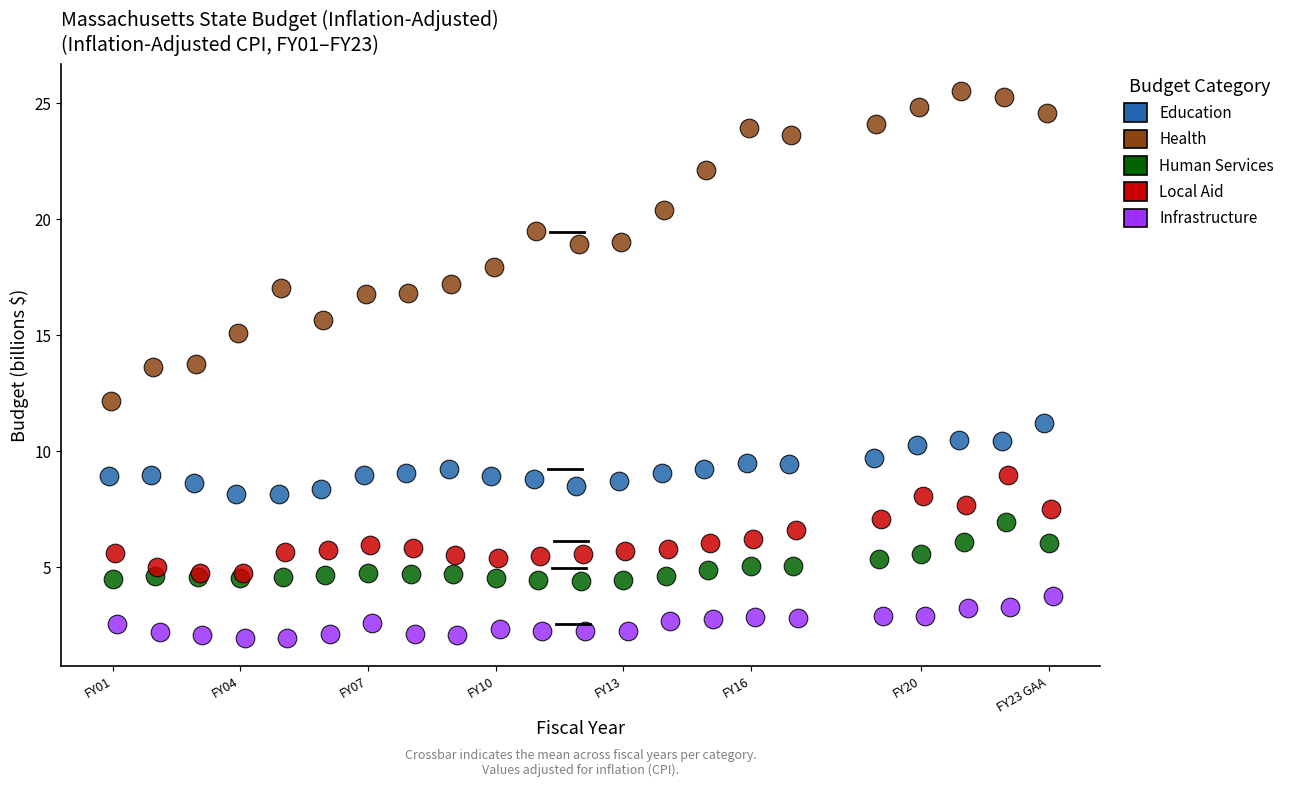

Which series reaches the maximum Y coordinate?

Health